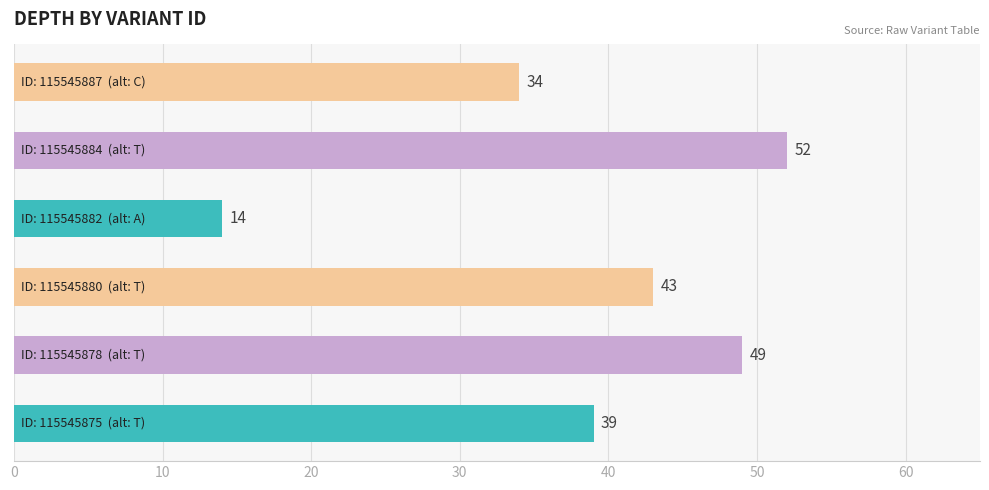

Reading bottom to top, extract all data points from this chart.

39	49	43	14	52	34